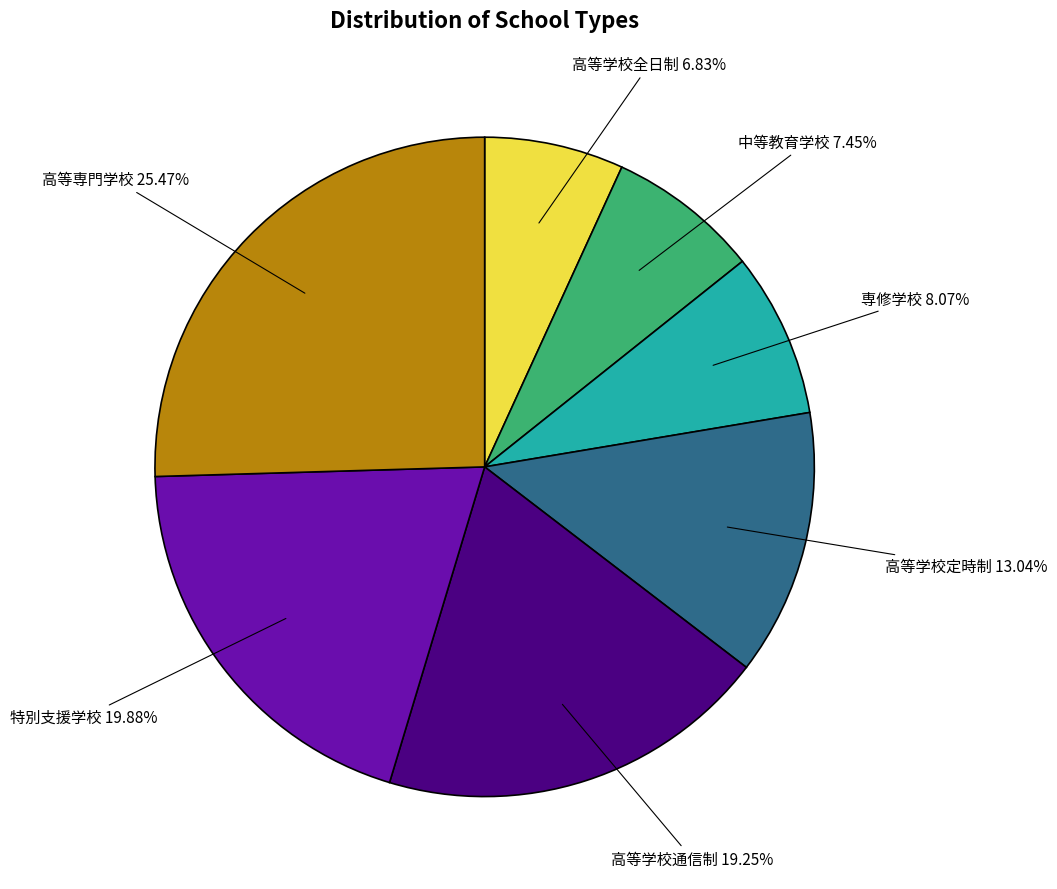

Which category has the smallest portion of the pie?

高等学校全日制